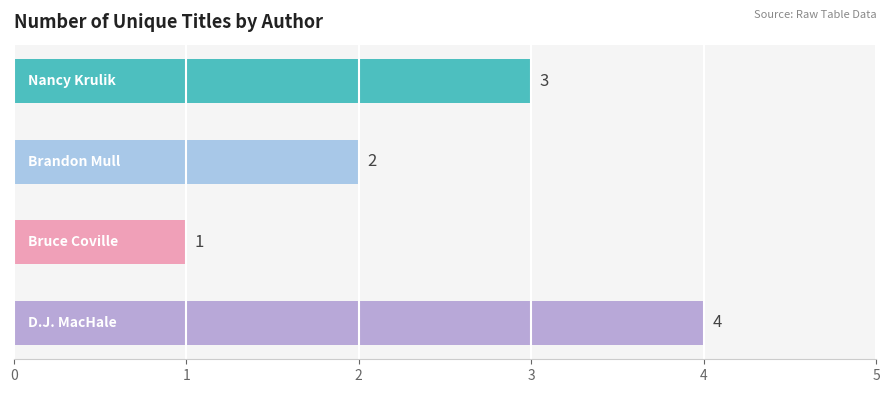

How many values are below 3?

2